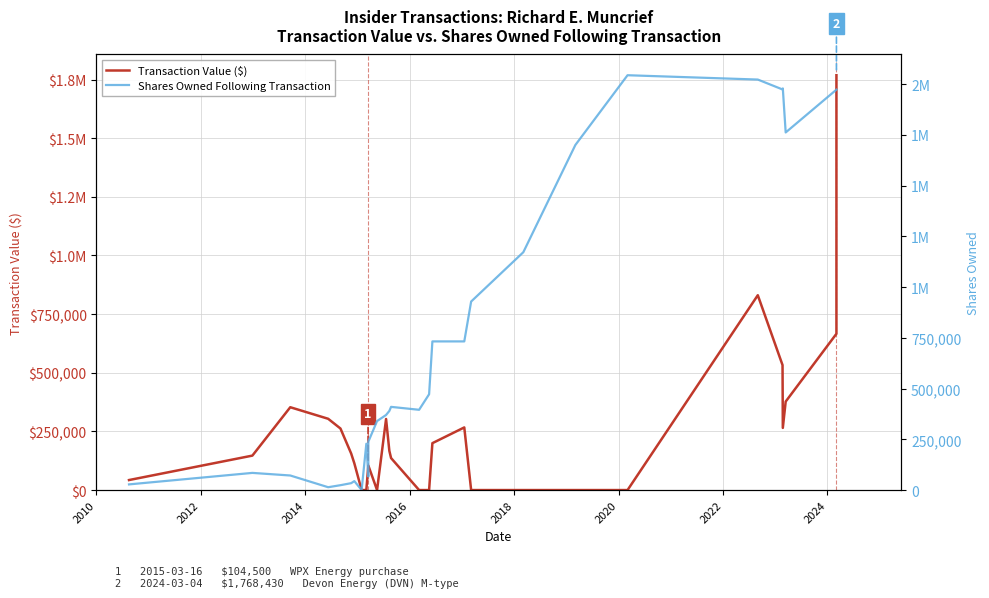

What is the difference between the highest and lowest values at 2014?

281339